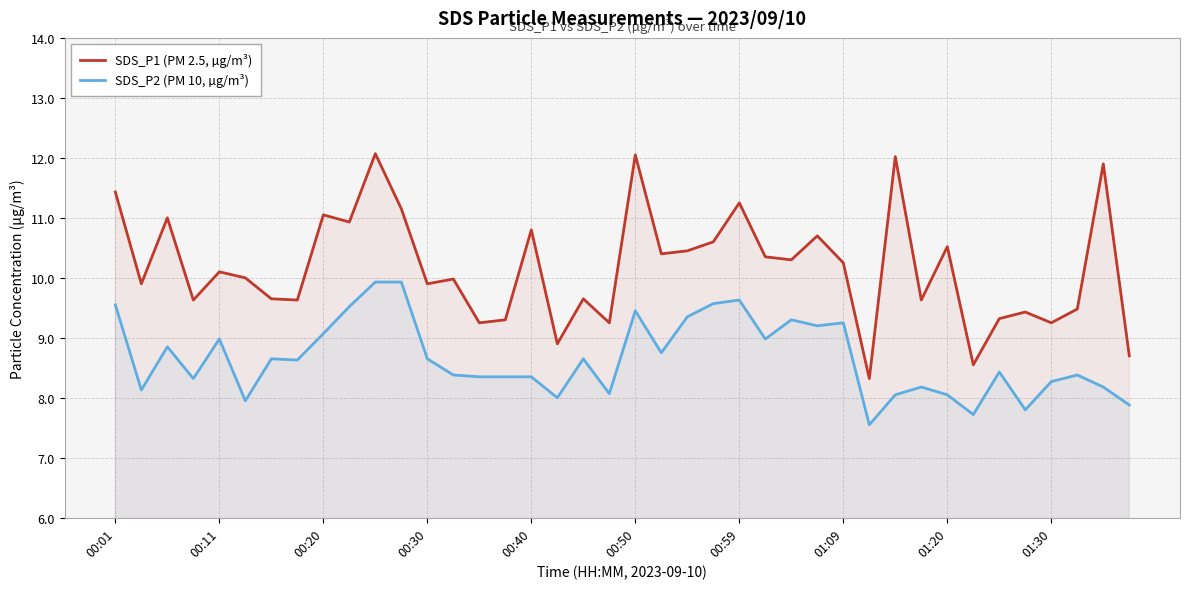

The SDS_P1 (PM 2.5, µg/m³) series shows 17.0 at 26. True or false?

False